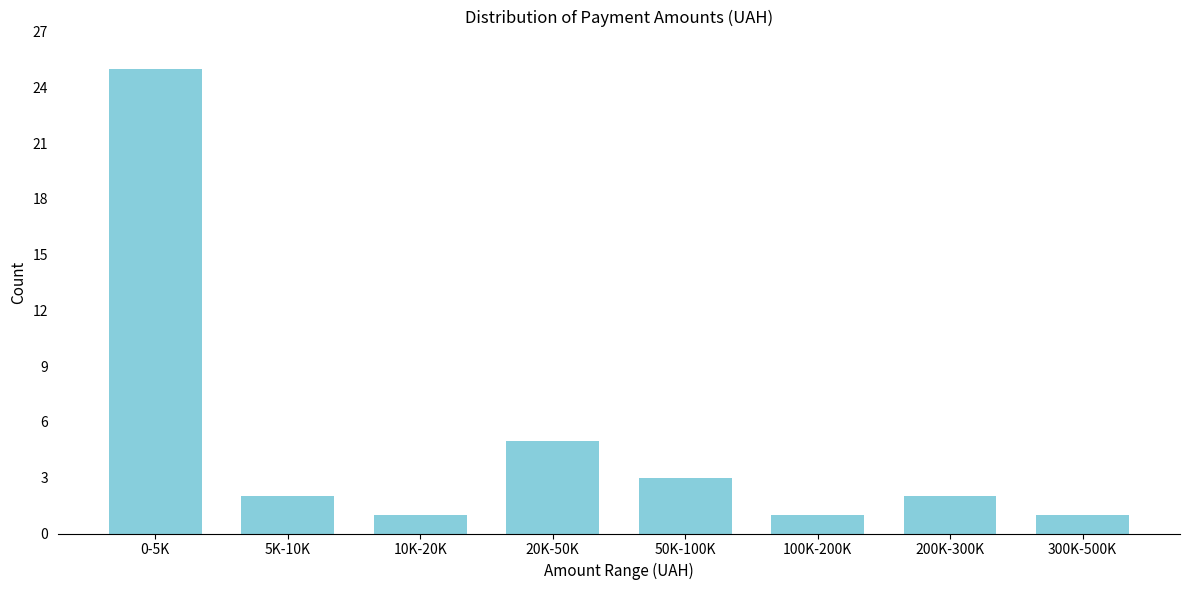

Reading right to left, transcribe all the data shown in this chart.

1	2	1	3	5	1	2	25